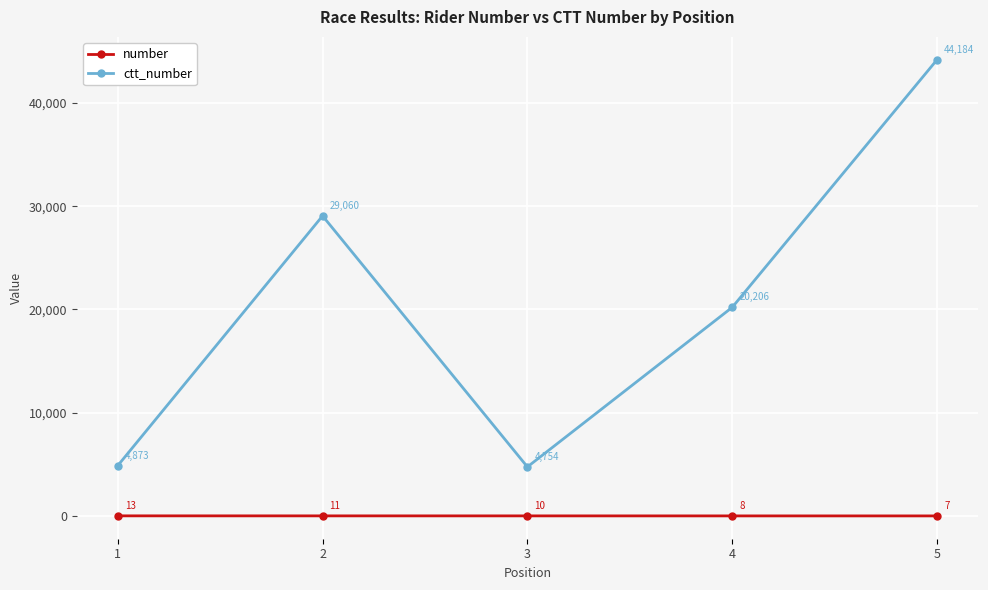

In ctt_number, how many points are lower than both neighbors (excluding endpoints)?

1